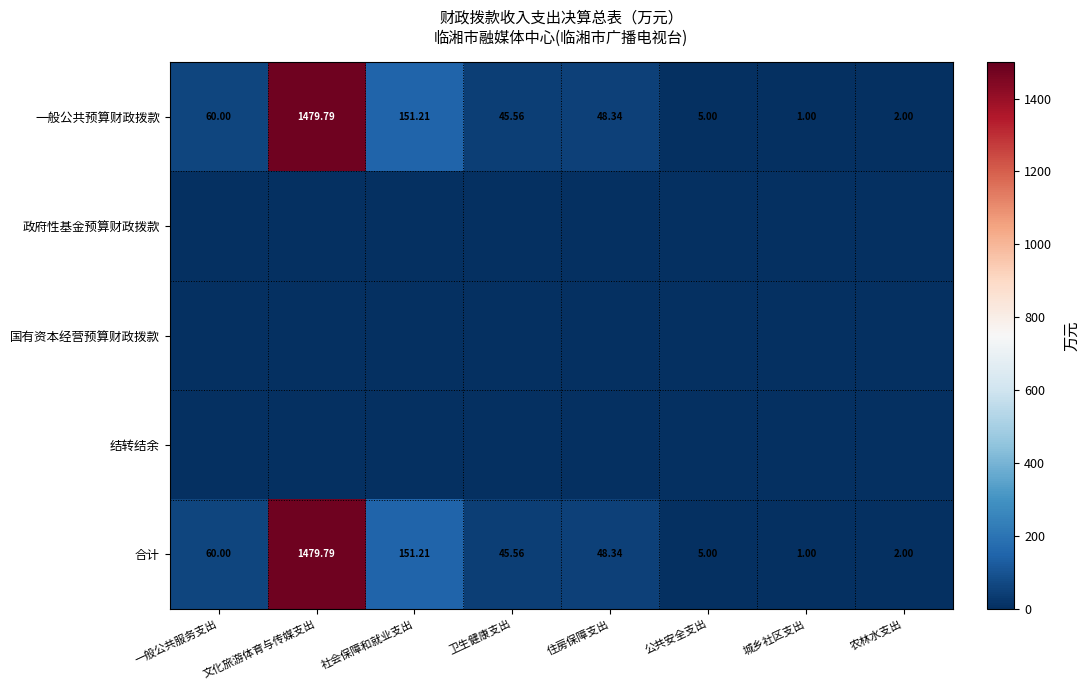

At which category does the chart reach its minimum across all series?

一般公共服务支出